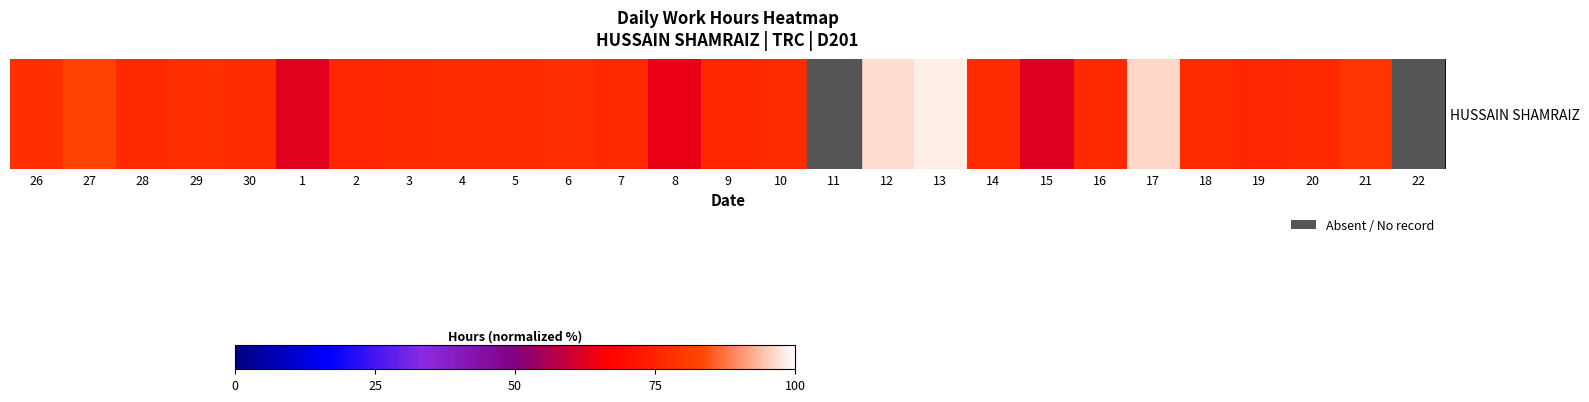

What value does the data have at 9?

76.1